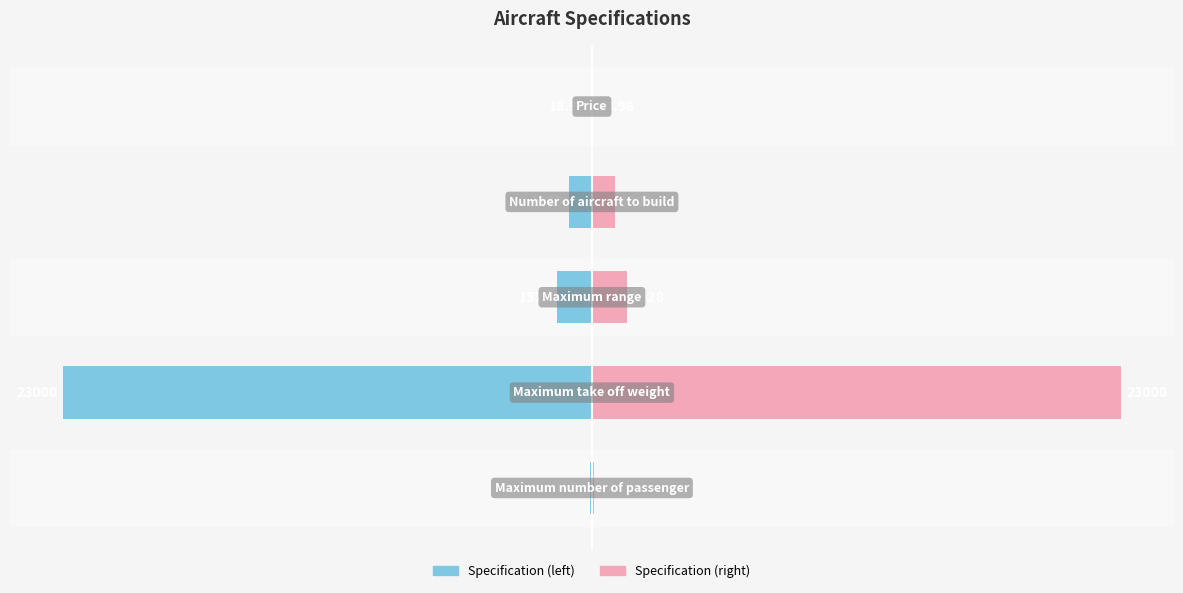

Rank the categories by Value (normalized) value from highest to lowest.

4, 0, 3, 2, 1